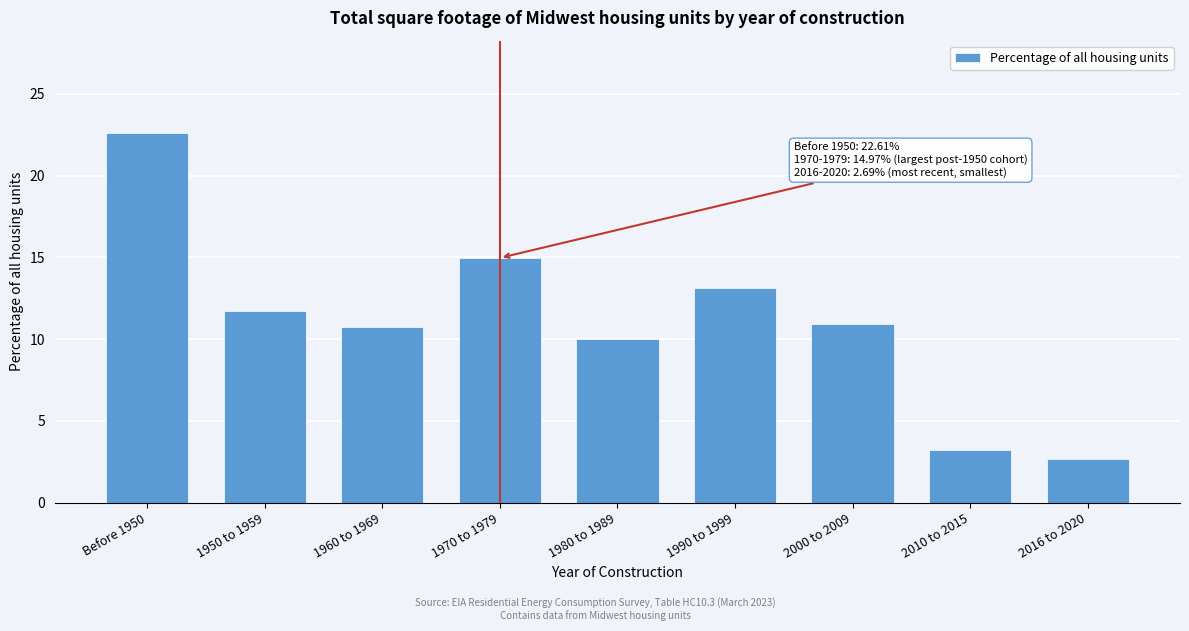

Reading right to left, extract all data points from this chart.

2016 to 2020=2.7	2010 to 2015=3.2	2000 to 2009=10.9	1990 to 1999=13.2	1980 to 1989=10.0	1970 to 1979=15.0	1960 to 1969=10.7	1950 to 1959=11.7	Before 1950=22.6